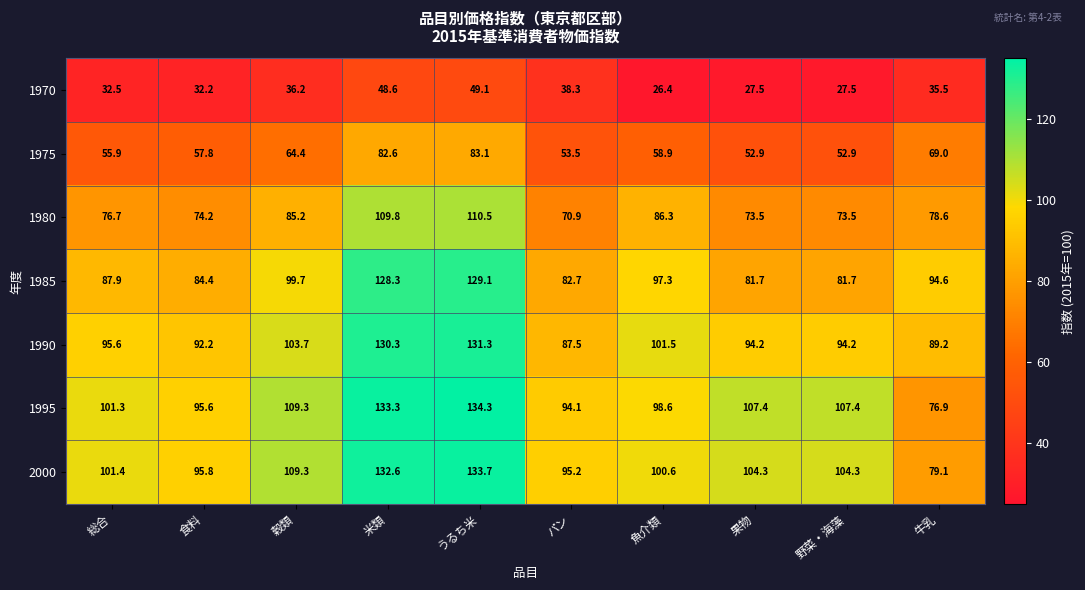

Which category has the lowest value in the 1980 series?

パン